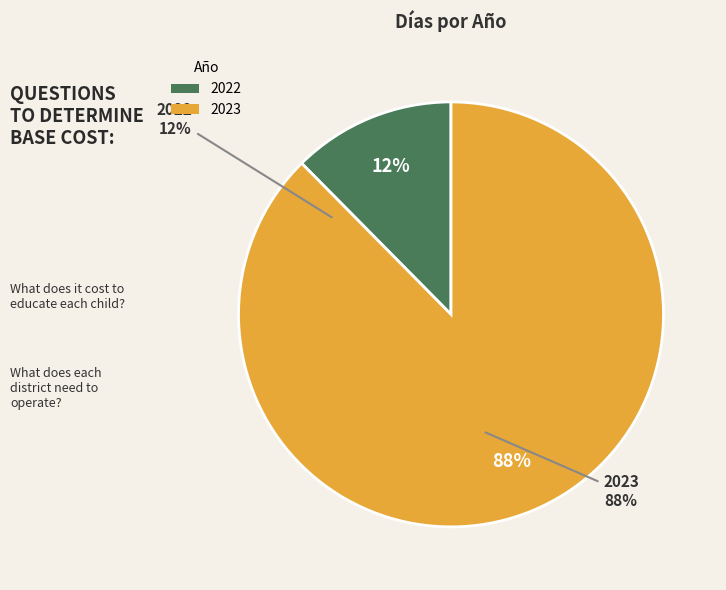

Does 2023 represent more than half of the total?

Yes